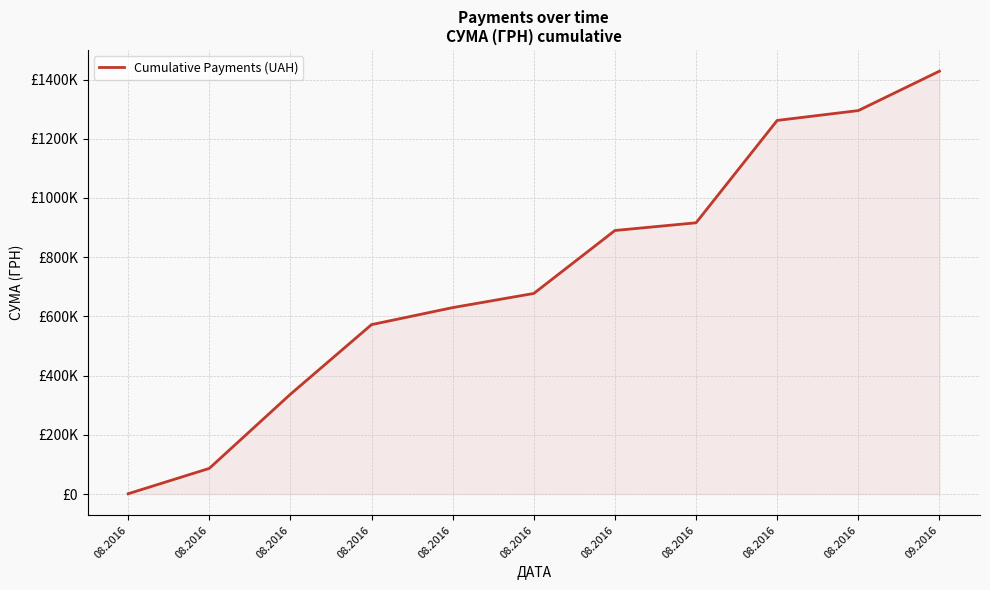

Rank the categories by value from highest to lowest.

09.2016, 08.2016, 08.2016, 08.2016, 08.2016, 08.2016, 08.2016, 08.2016, 08.2016, 08.2016, 08.2016